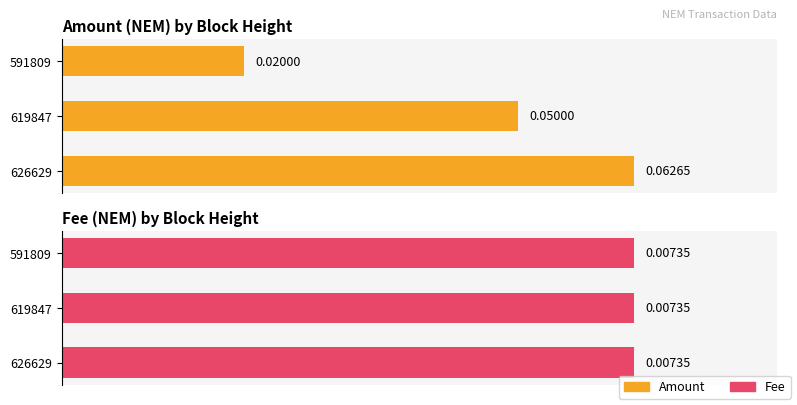

What is the value of the Amount bar at the 2nd from the left?

0.1